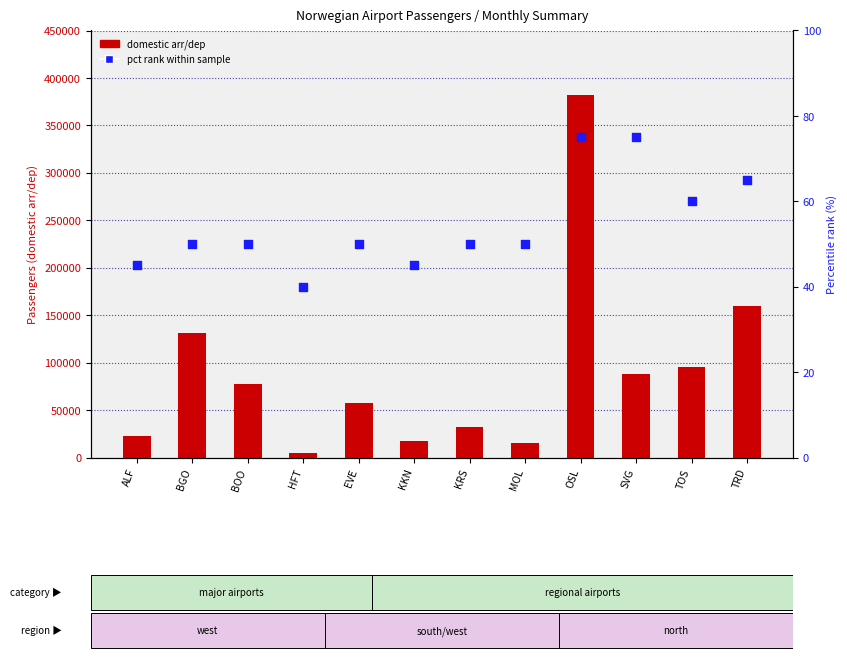

Is the value of domestic arr/dep at OSL greater than the value of pct rank within sample at BGO?

Yes